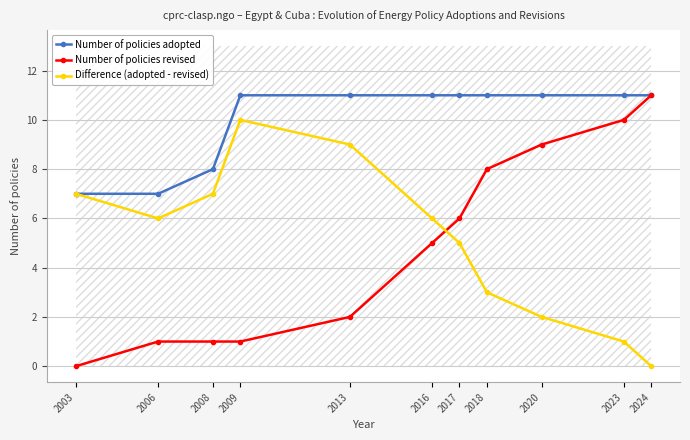

What is the sum of all Difference (adopted - revised) values?

56